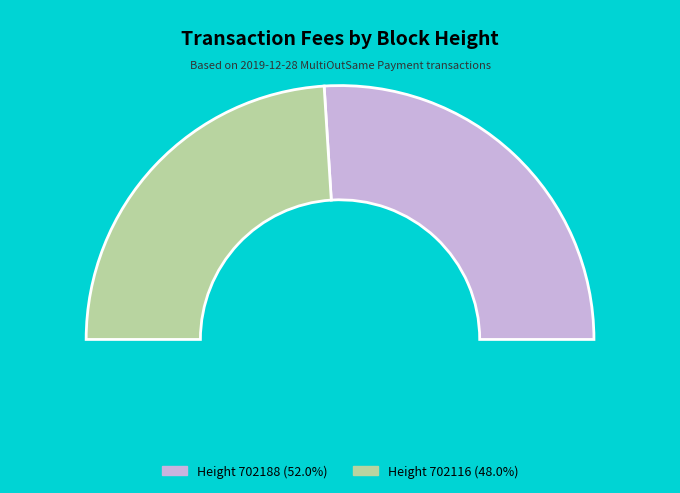

Which category has the biggest portion of the pie?

702188